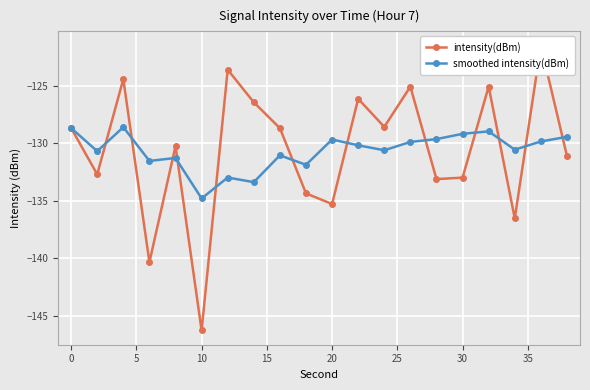

What is the minimum value for smoothed intensity(dBm)?

-134.8